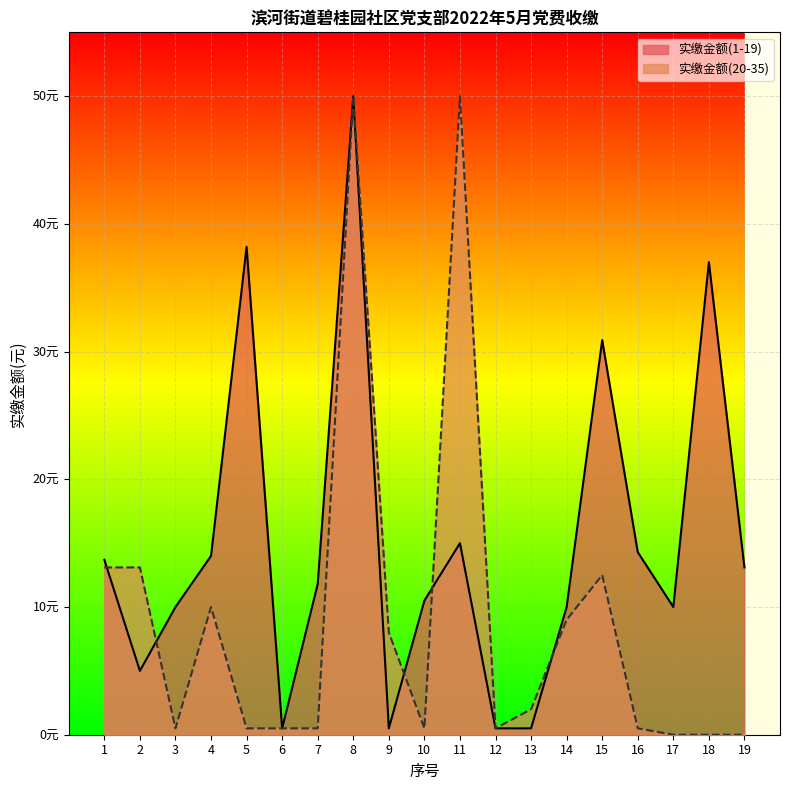

What is the value of the 实缴金额(1-19) point at the 7th from the left?

11.8